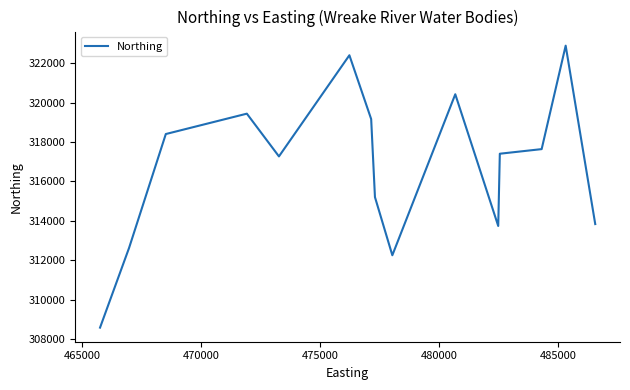

How many distinct data groups are displayed?

1